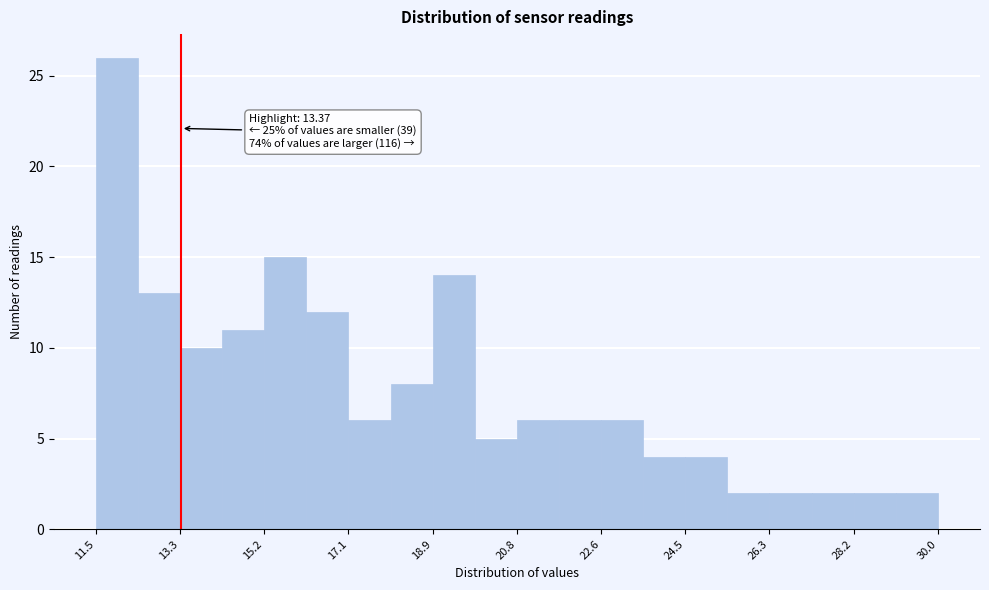

Which range on the x-axis has the tallest bar?

11.6 to 12.4